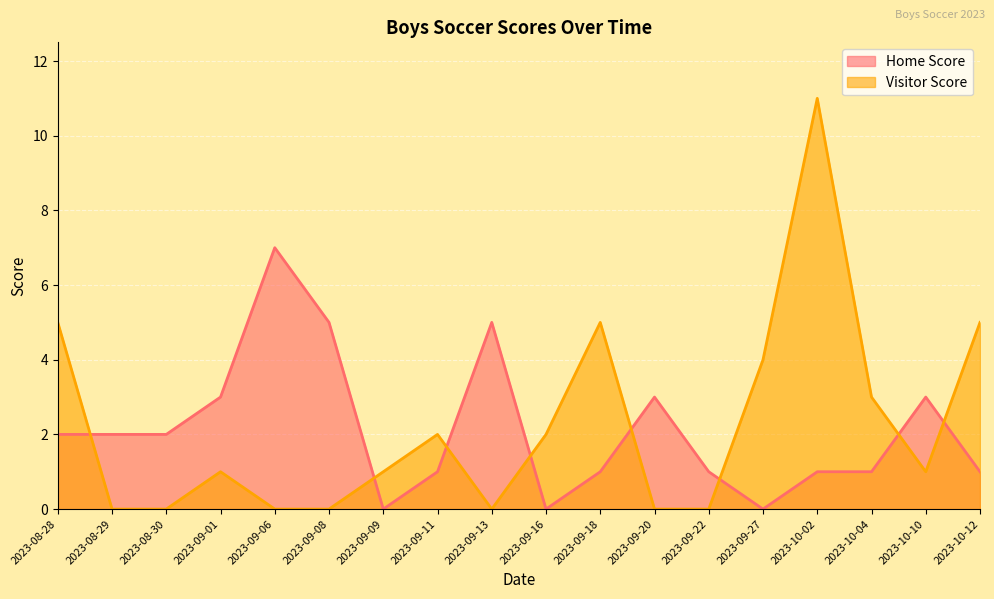

What is the sum of the Visitor Score values at 2023-08-30 and 2023-09-16?

2